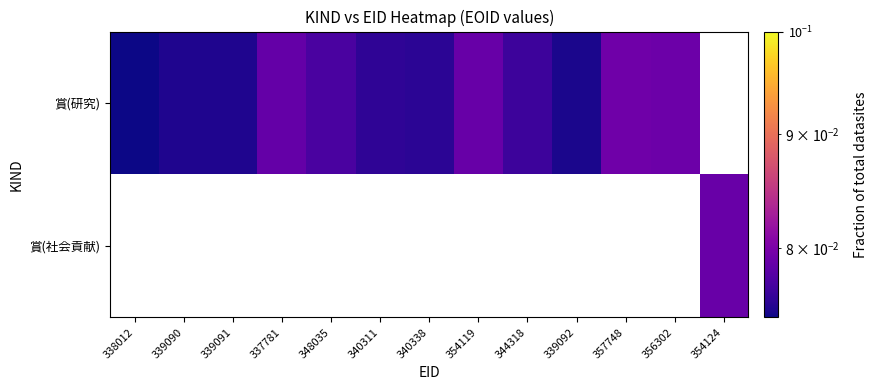

How many values in 賞(社会貢献) are above zero?

1